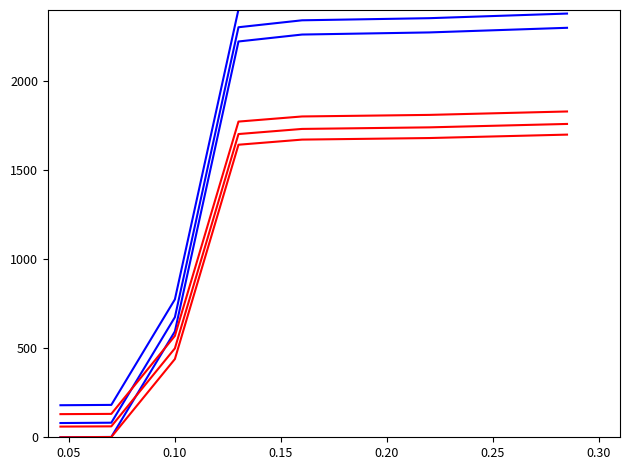

How many times do Identifiers_red2 and Identifiers_blue1 cross each other?

1